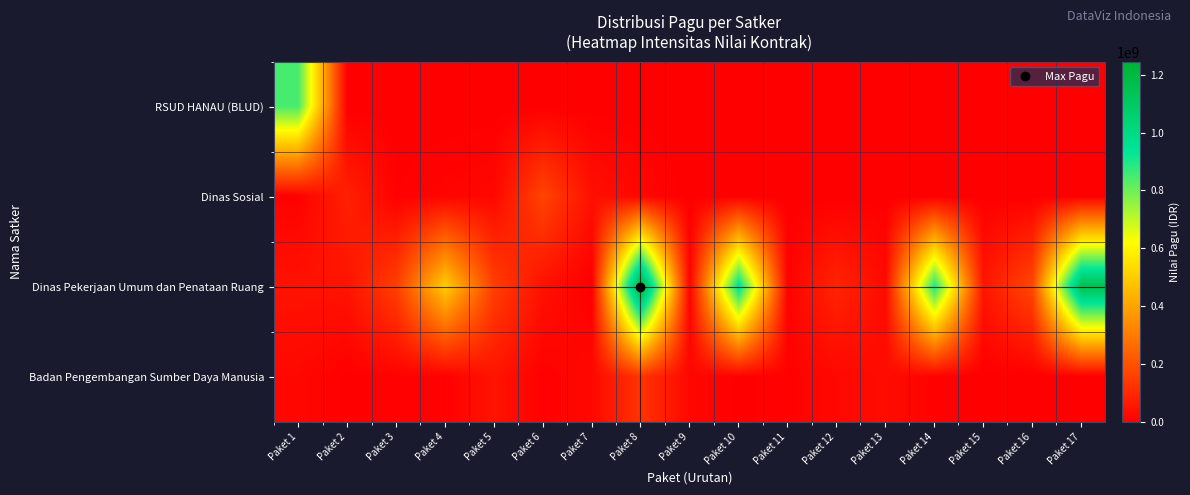

Which series changed the most between Paket 7 and Paket 12?

Dinas Pekerjaan Umum dan Penataan Ruang